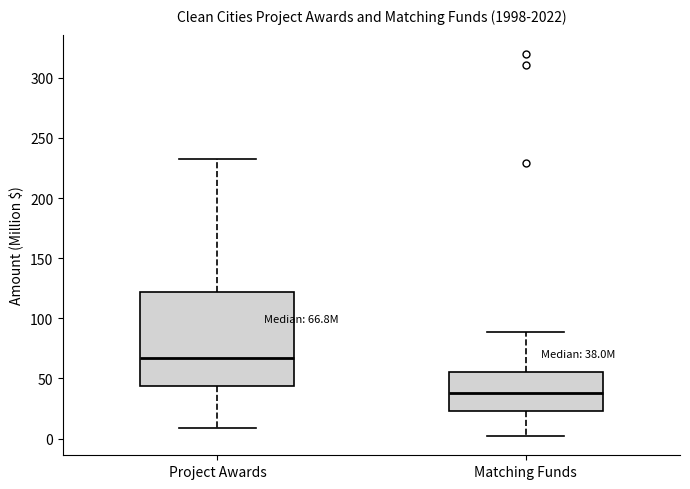

Which box has the highest median line?

Project Awards